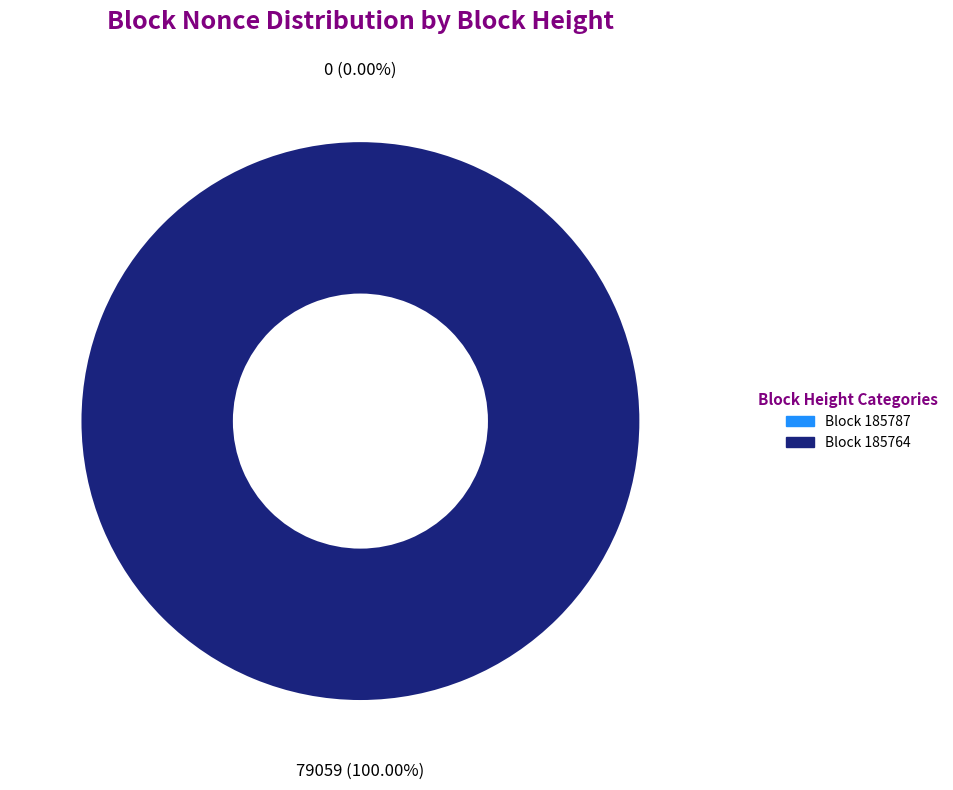

Count the number of slices in the pie.

2